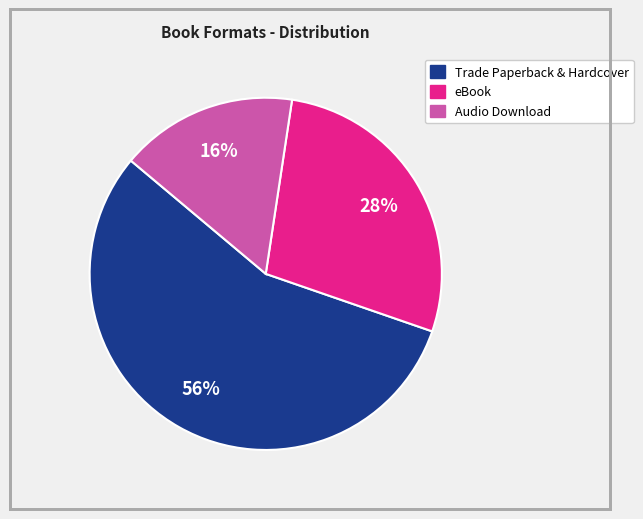

Is there a majority slice in this chart?

Yes